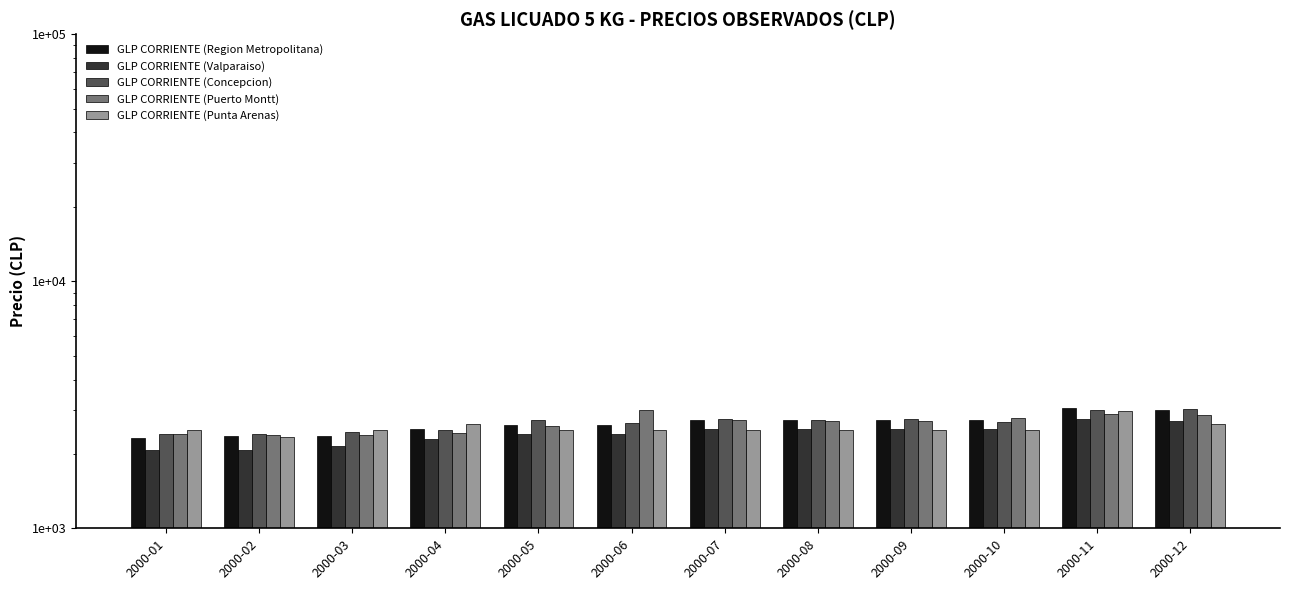

What is the spread (max minus min) of values at 2000-10?

284